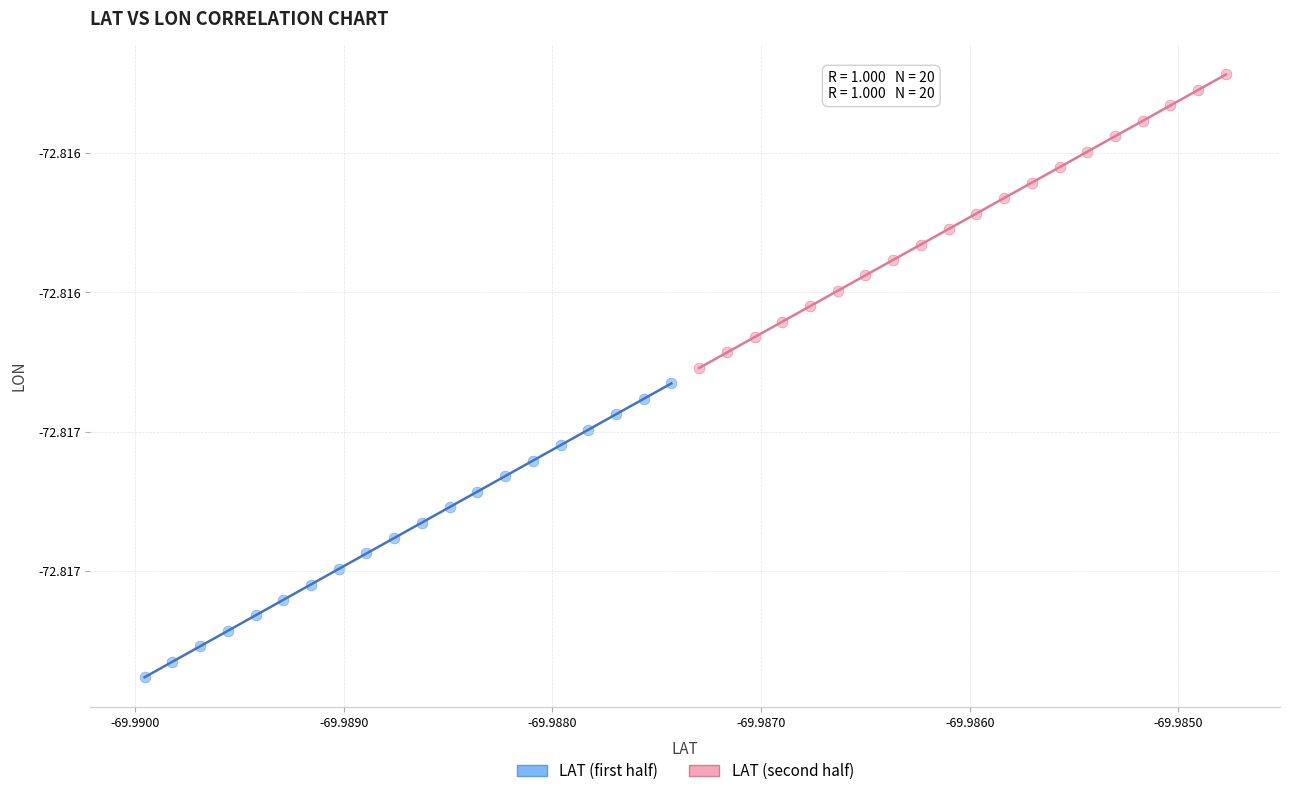

What are all the series names shown in the legend?

LAT (first half), LAT (second half)